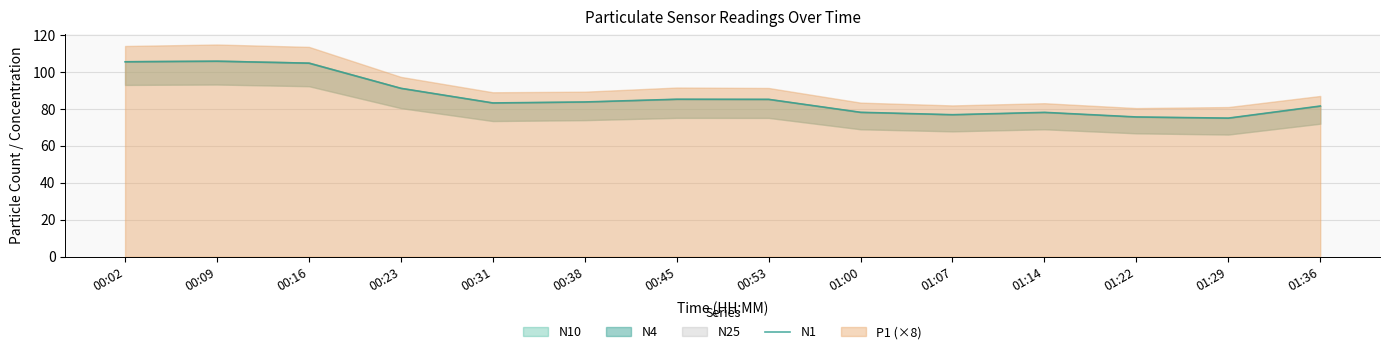

What is the difference between the second highest and second lowest values?

29.9